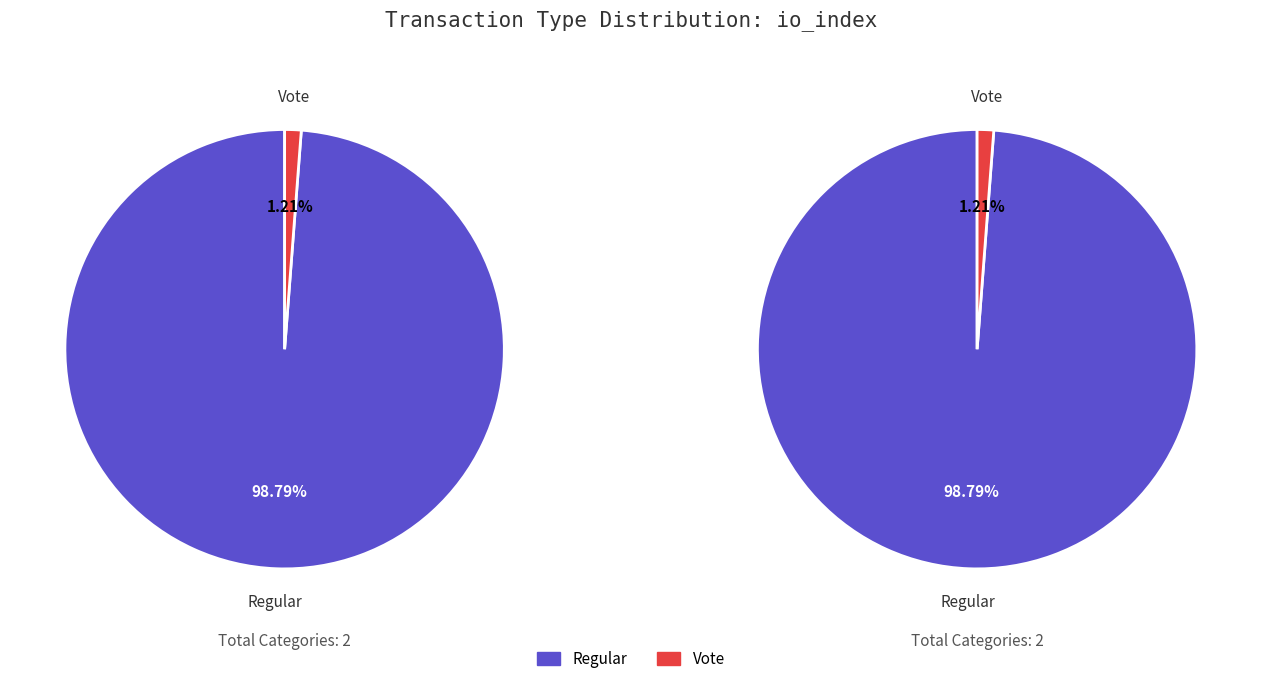

Do Regular (io_index=163) and Vote (io_index=2) together represent more than half of the pie?

Yes